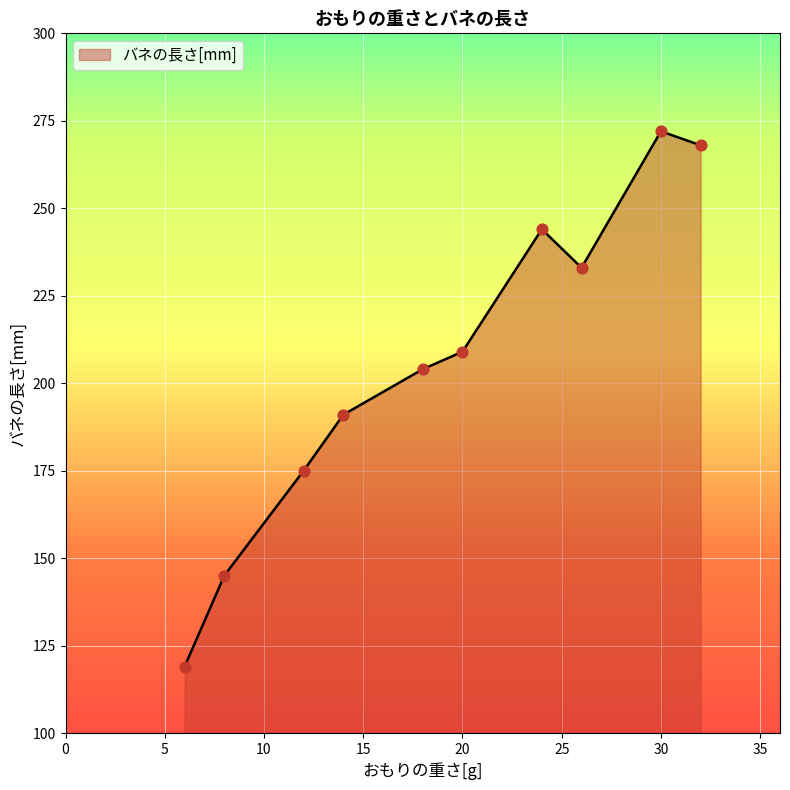

What is the greatest value displayed?

272